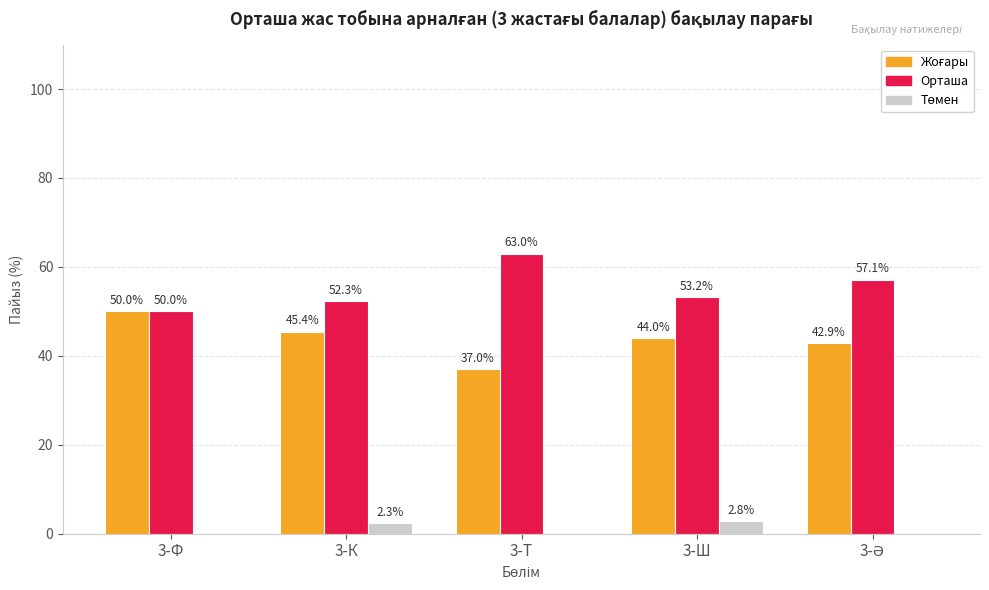

Is it true that Орташа equals 86.6 at 3-Ш?

False